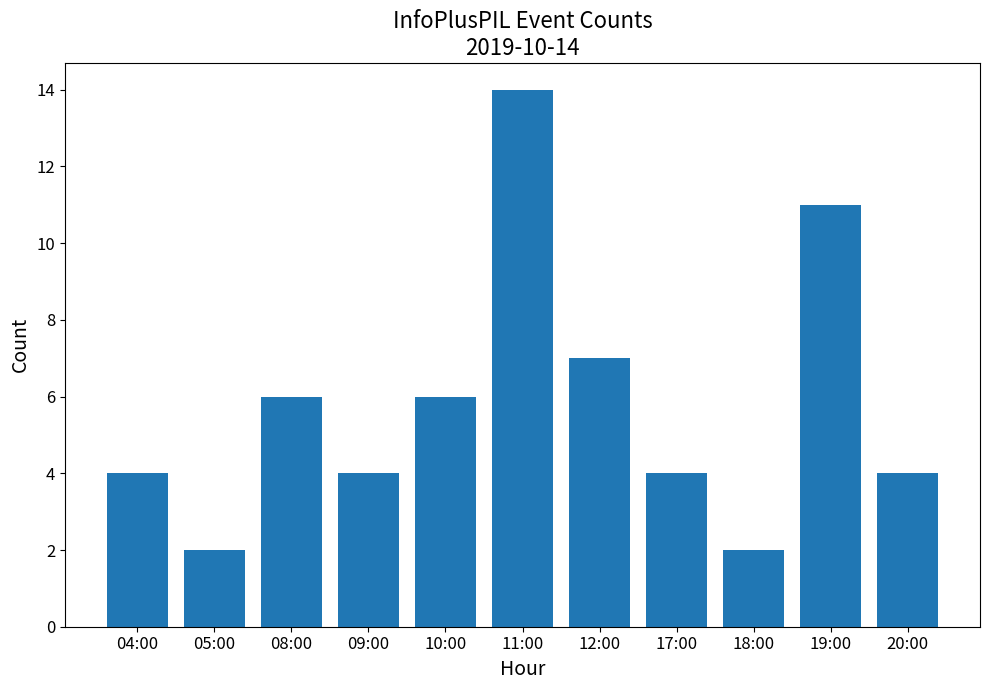

Which label corresponds to the largest value in the chart?

11:00